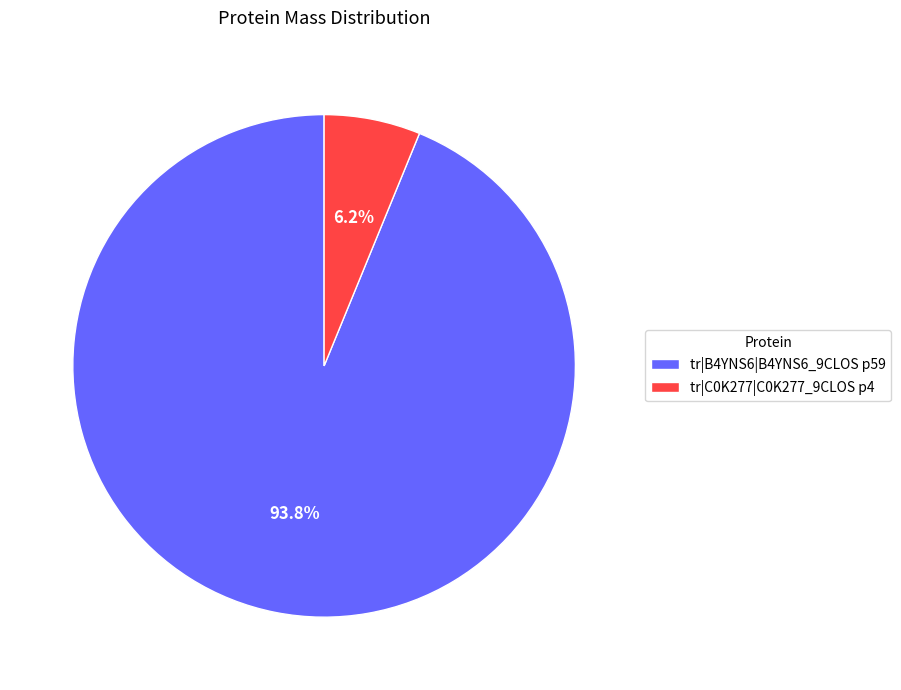

How many slices are in this pie chart?

2